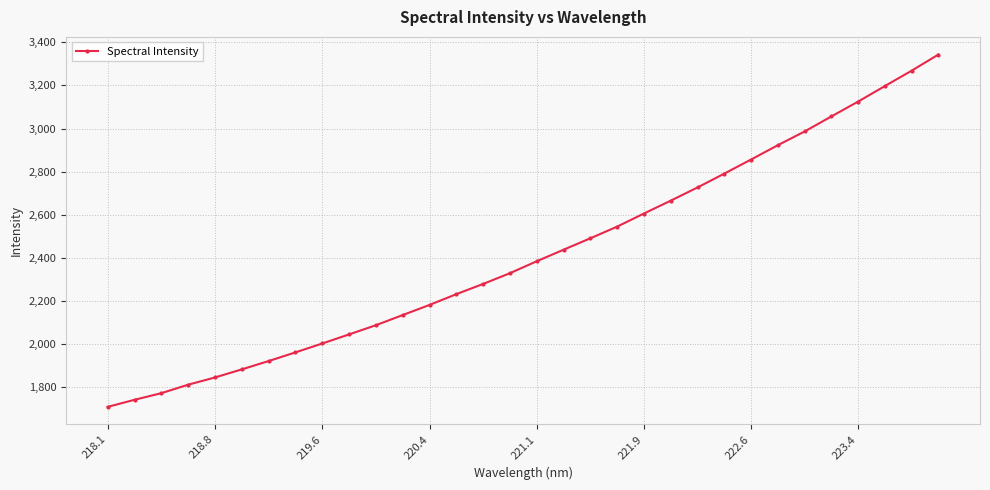

What is the value of the 3rd point from the left?

1773.0